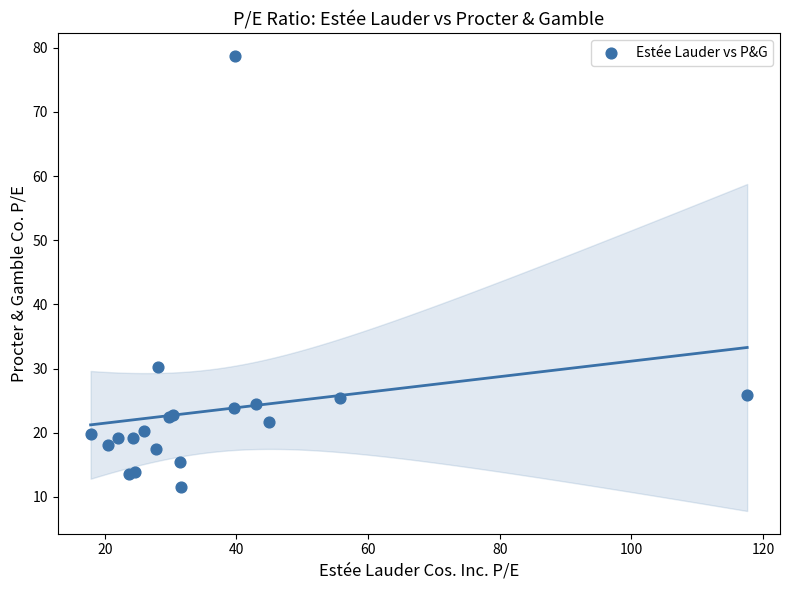

What Y value in the scatter plot is closest to 45?

30.2